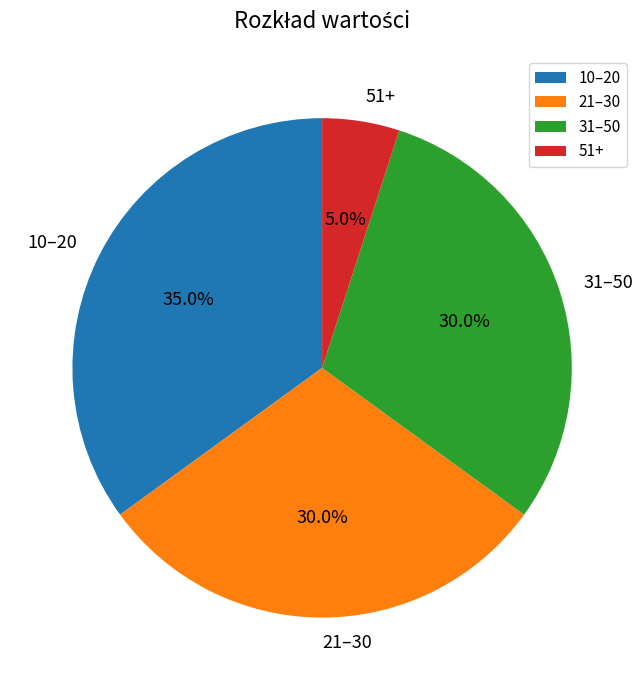

What is the largest slice in the pie chart?

10–20